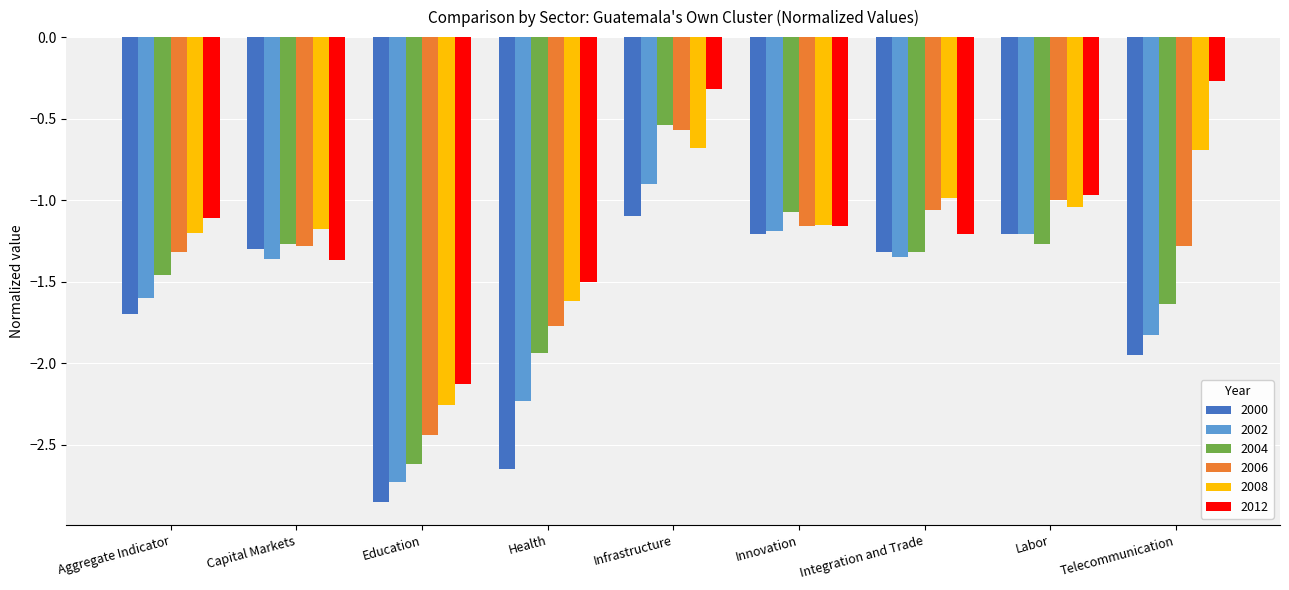

How many data points does each series have?

9